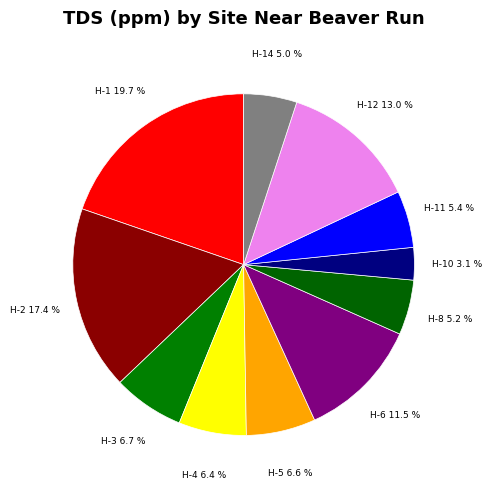

Which slice is the largest?

H-1